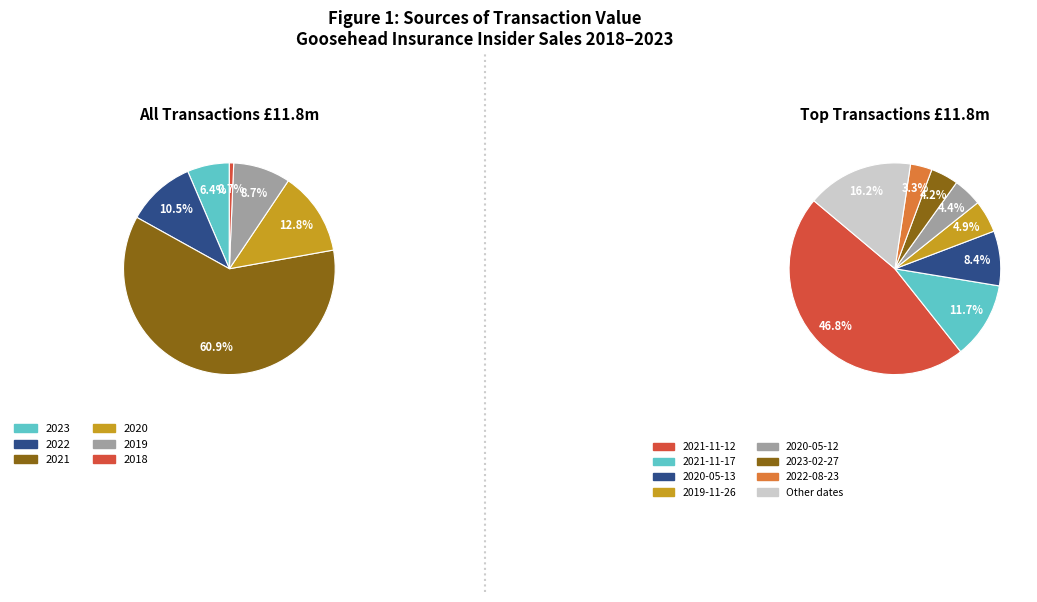

Is the sum of 2021-11-17 and 2020-05-12 greater than half?

No